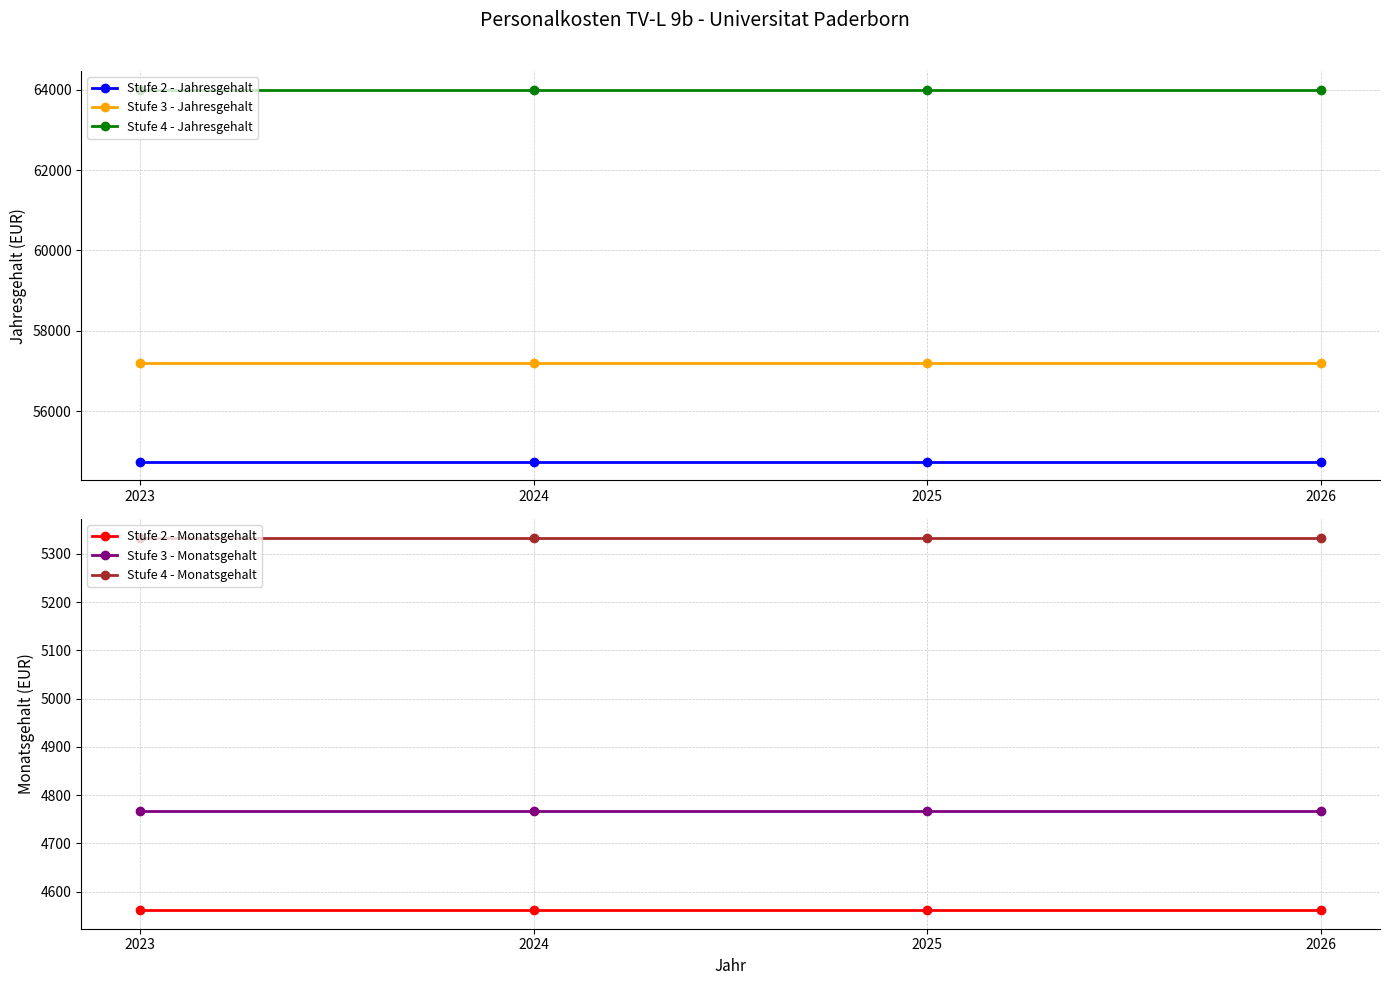

What is the minimum value shown in the chart?

4561.7